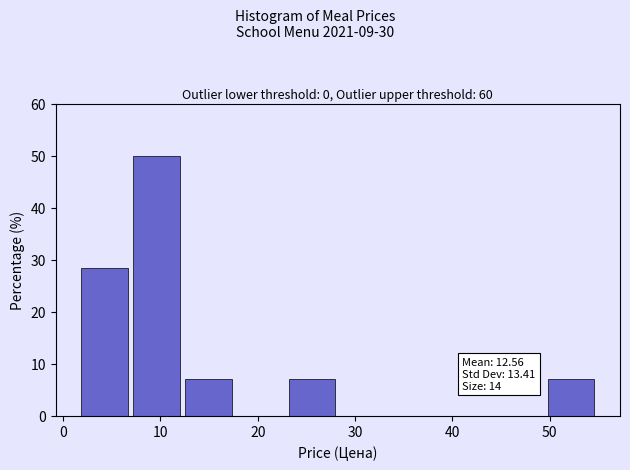

Over which range of the x-axis is the bar tallest?

7 to 13